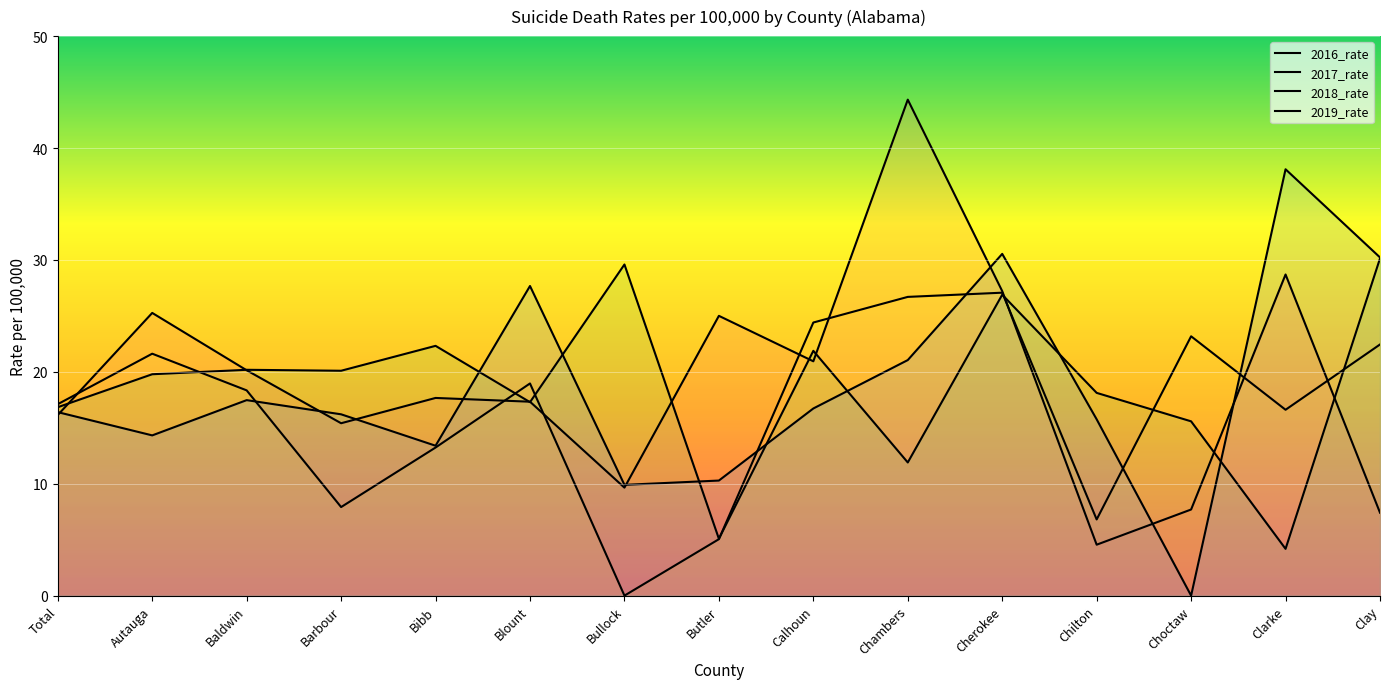

At how many categories does at least one series exceed 14?

15